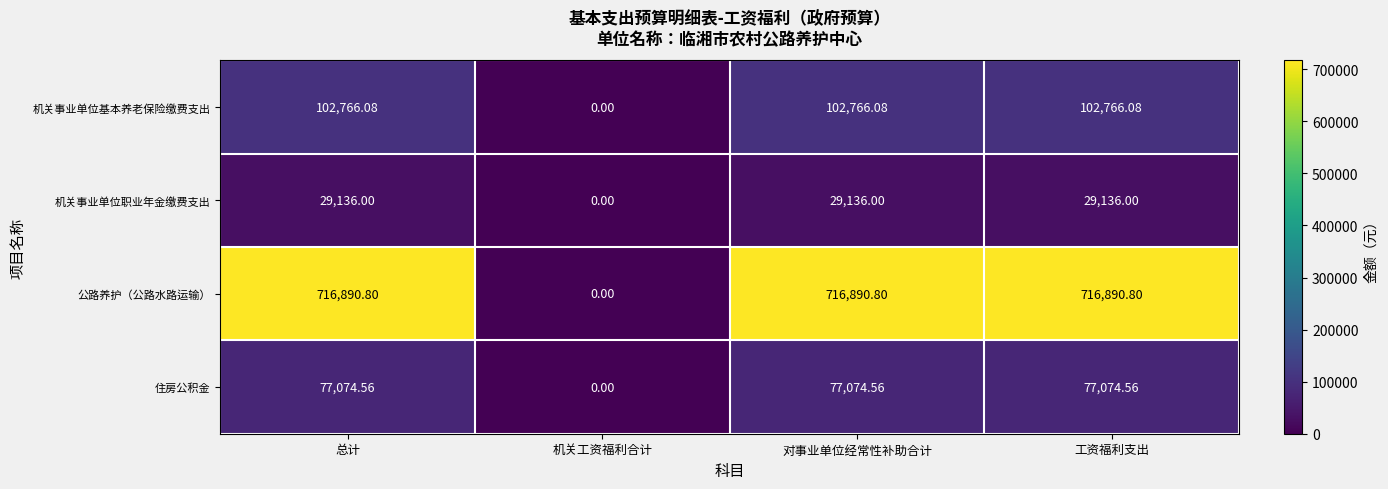

Rank the series at 总计 from lowest to highest value.

机关事业单位职业年金缴费支出, 住房公积金, 机关事业单位基本养老保险缴费支出, 公路养护（公路水路运输）